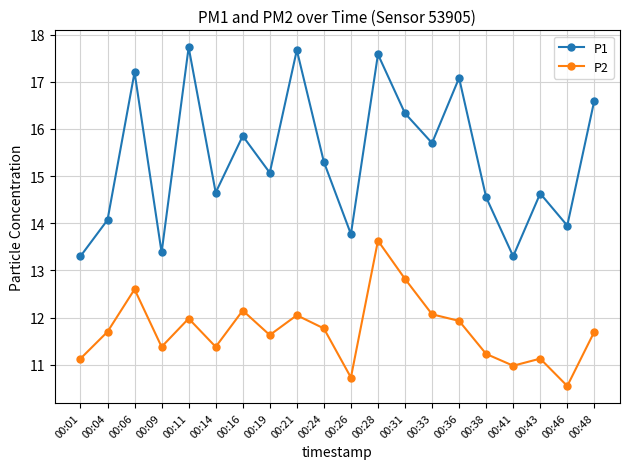

How many interior local peaks does the P2 series have?

6